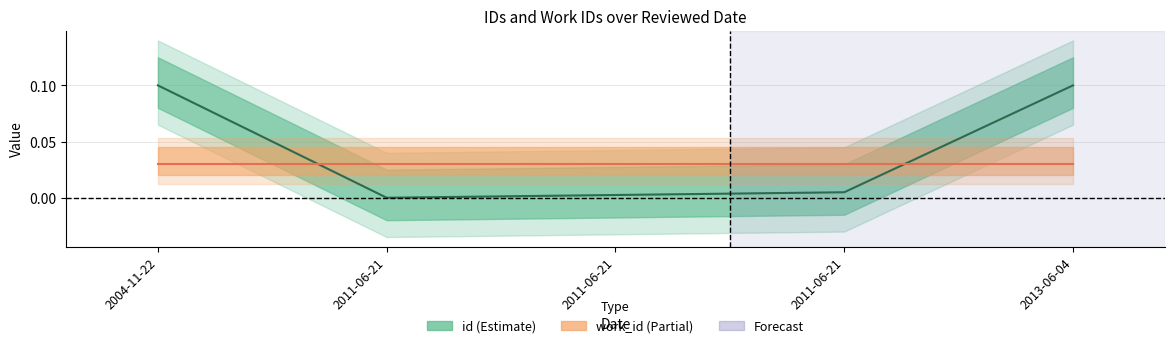

Is it true that the value at 2011-06-21 is 0.0?

True